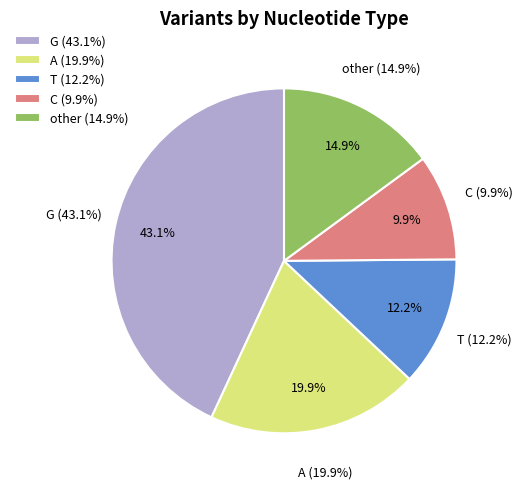

What percentage is NOT represented by T?

87.8%